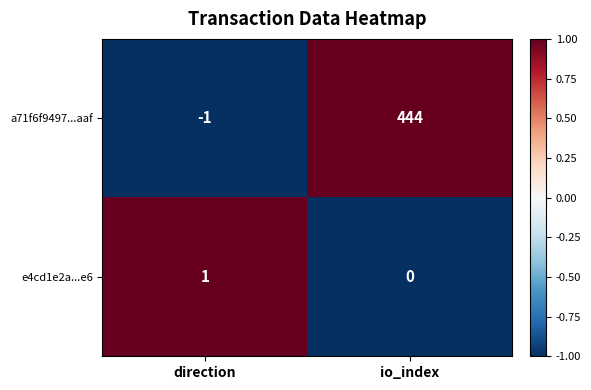

Which series has the widest spread of values?

a71f6f9497...aaf